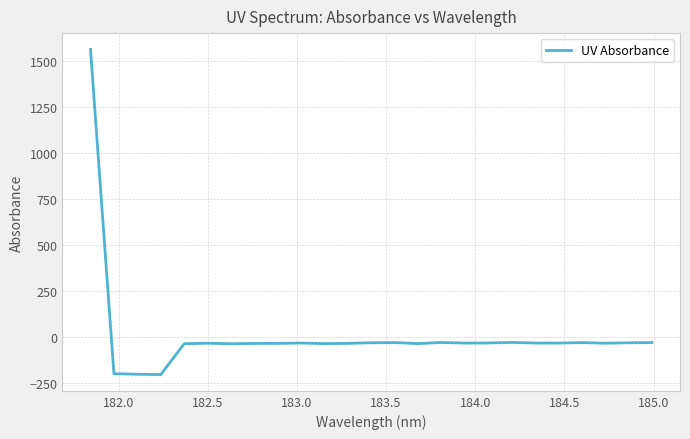

What is the difference between the maximum and minimum values?

1767.3